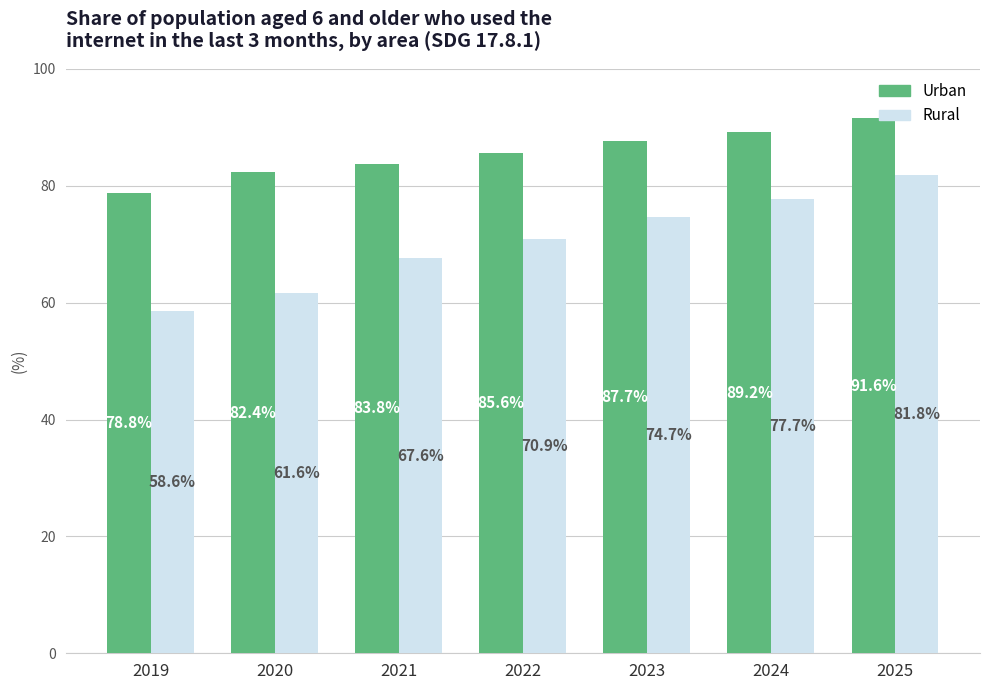

Reading right to left, transcribe all the data shown in this chart.

Urban: 91.6	89.2	87.7	85.6	83.8	82.4	78.8
Rural: 81.8	77.7	74.7	70.9	67.6	61.6	58.6